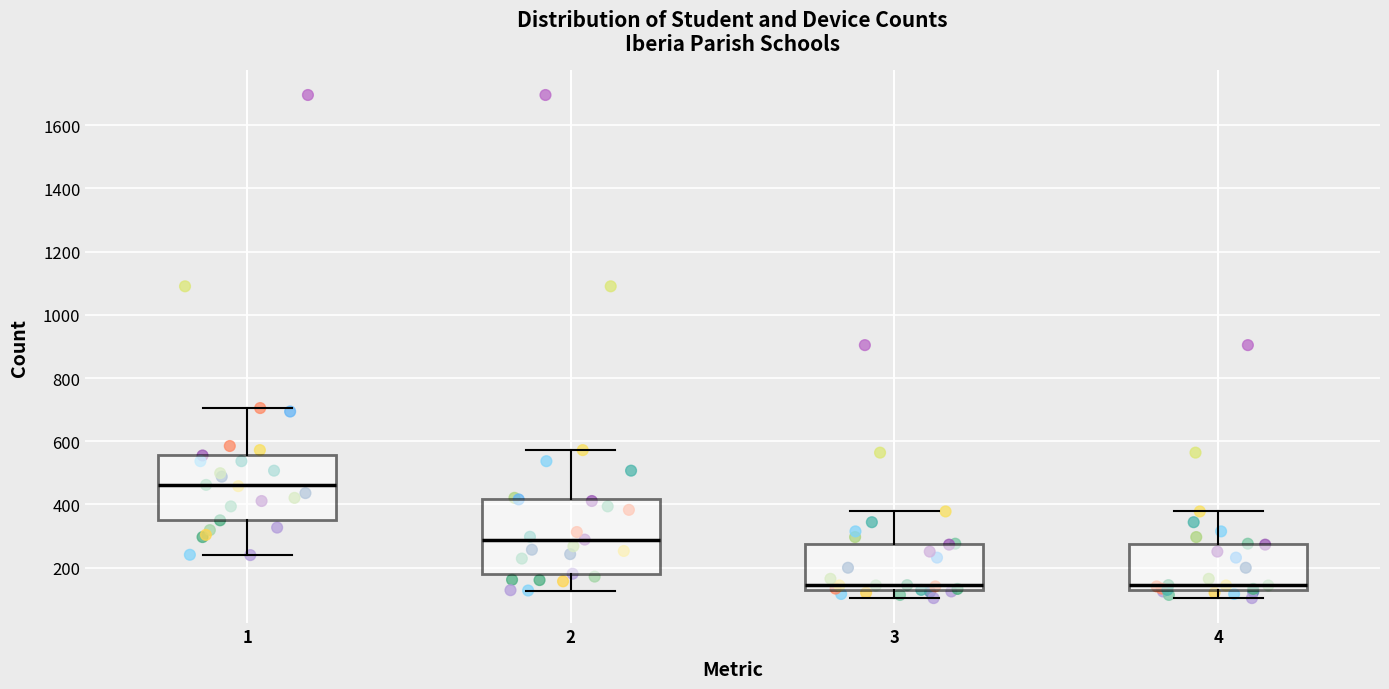

Reading left to right, read every box against the y-axis: the position of its median line, the range the box covers, and the ends of its whiskers. The values are not printed on the chart, so give them approximately, as read against the axis.

1: median 460, box 360 to 560, whiskers 240 to 700
2: median 280, box 180 to 420, whiskers 120 to 580
3: median 140 (just above the box's lower edge), box 140 to 280, whiskers 100 to 380
4: median 140 (just above the box's lower edge), box 140 to 280, whiskers 100 to 380